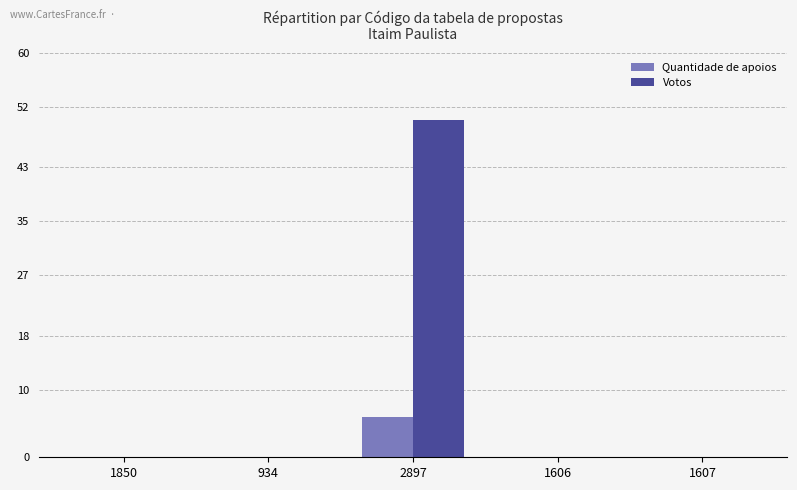

At which category is the sum across all series the highest?

2897